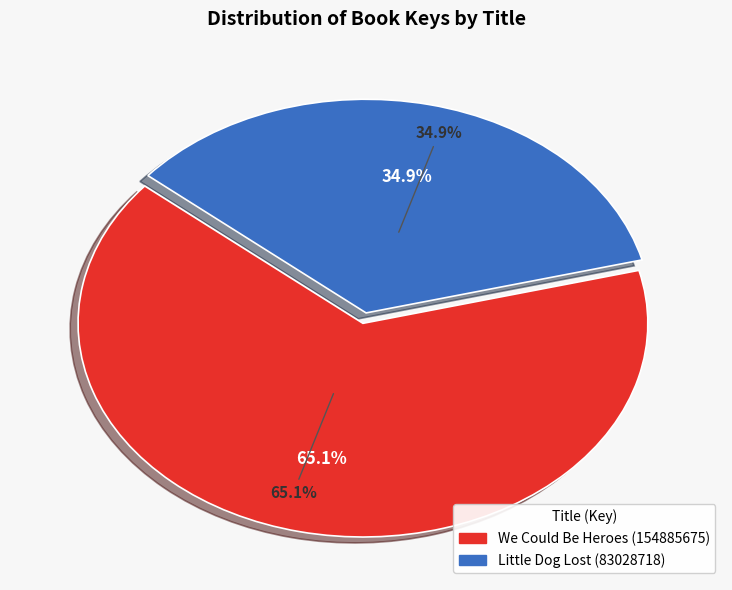

Is there any slice that represents more than half of the pie?

Yes